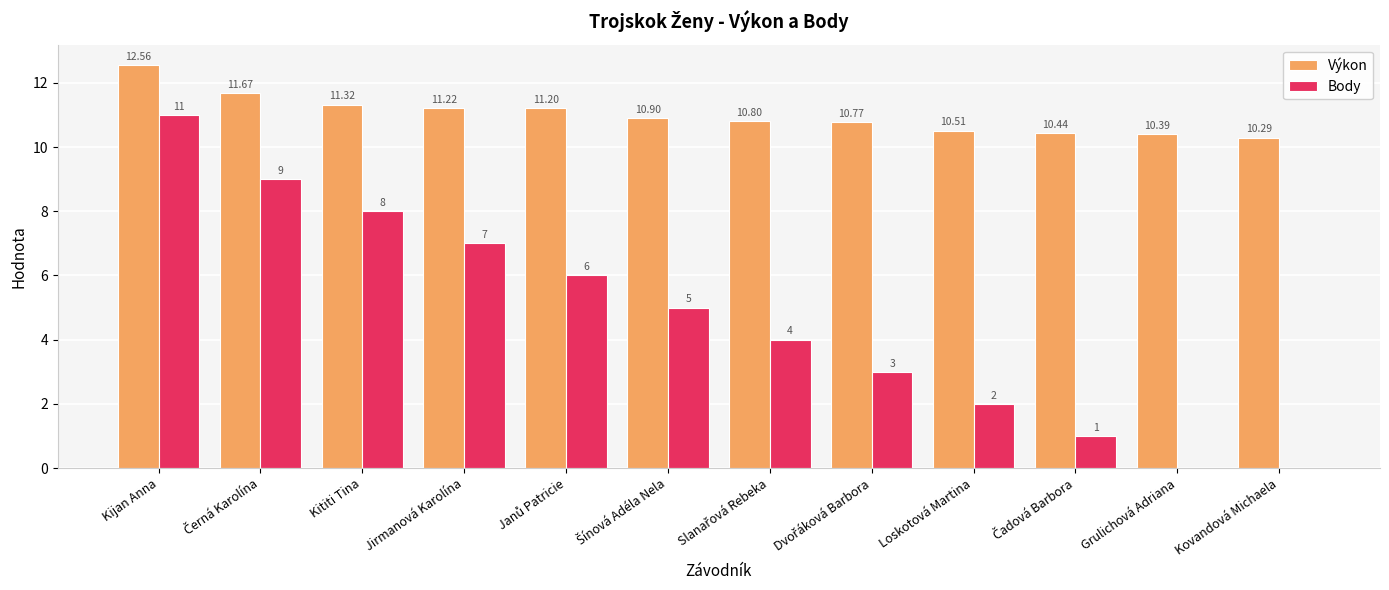

What is the maximum value for Body?

11.0